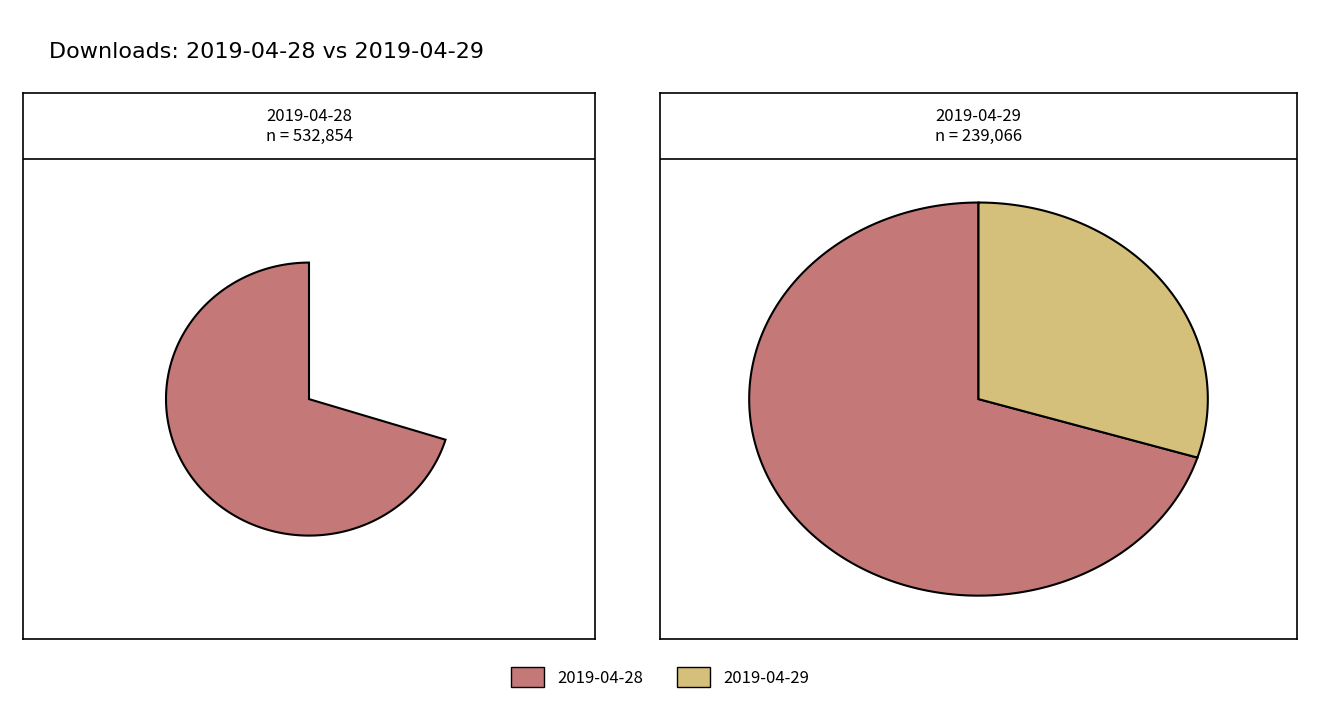

Which slice is the largest?

2019-04-28